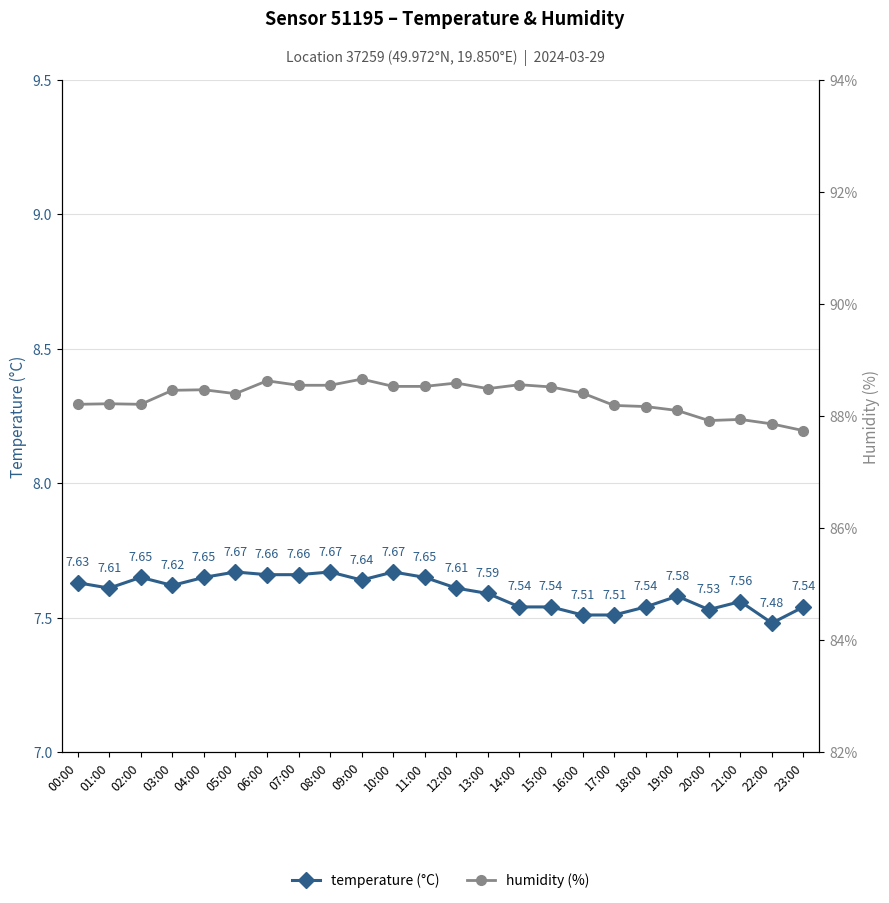

What are all the series names shown in the legend?

temperature (°C), humidity (%)